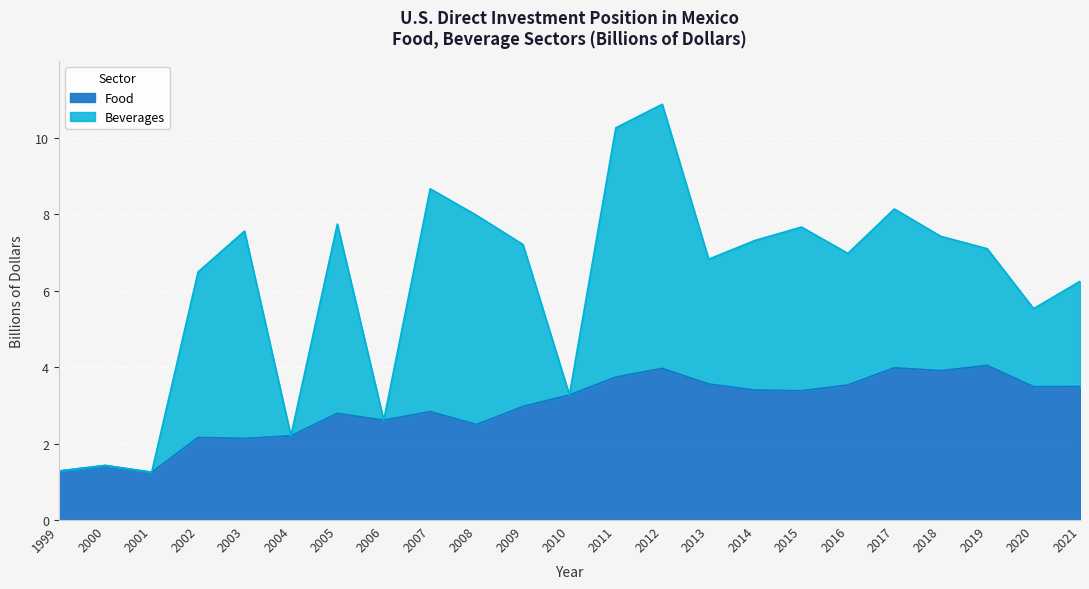

Reading left to right, what are all the values shown in this chart?

1999=1.3	2000=1.4	2001=1.2	2002=2.2	2003=2.1	2004=2.2	2005=2.8	2006=2.6	2007=2.8	2008=2.5	2009=3.0	2010=3.3	2011=3.7	2012=4.0	2013=3.6	2014=3.4	2015=3.4	2016=3.5	2017=4.0	2018=3.9	2019=4.0	2020=3.5	2021=3.5